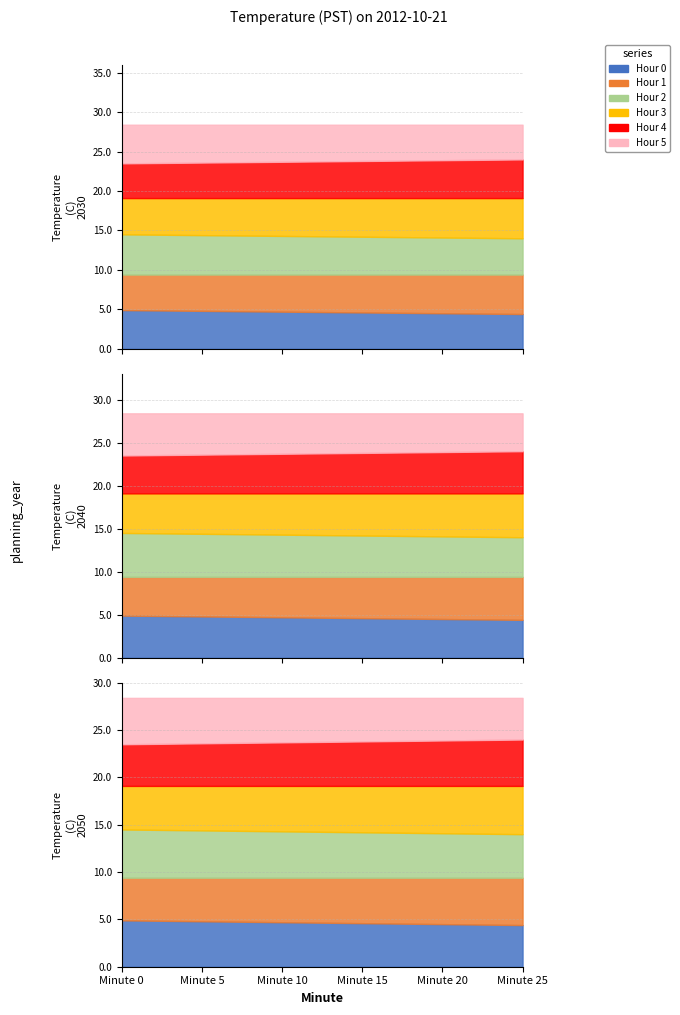

How many lines are shown in the chart?

6